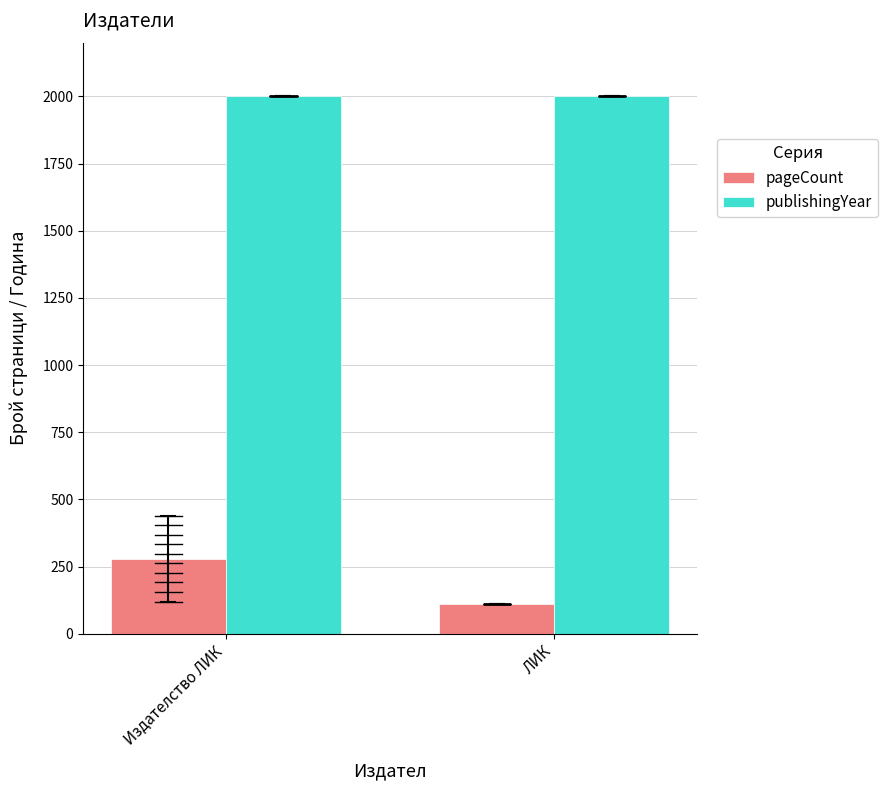

Read the publishingYear value at ЛИК.

2002.0